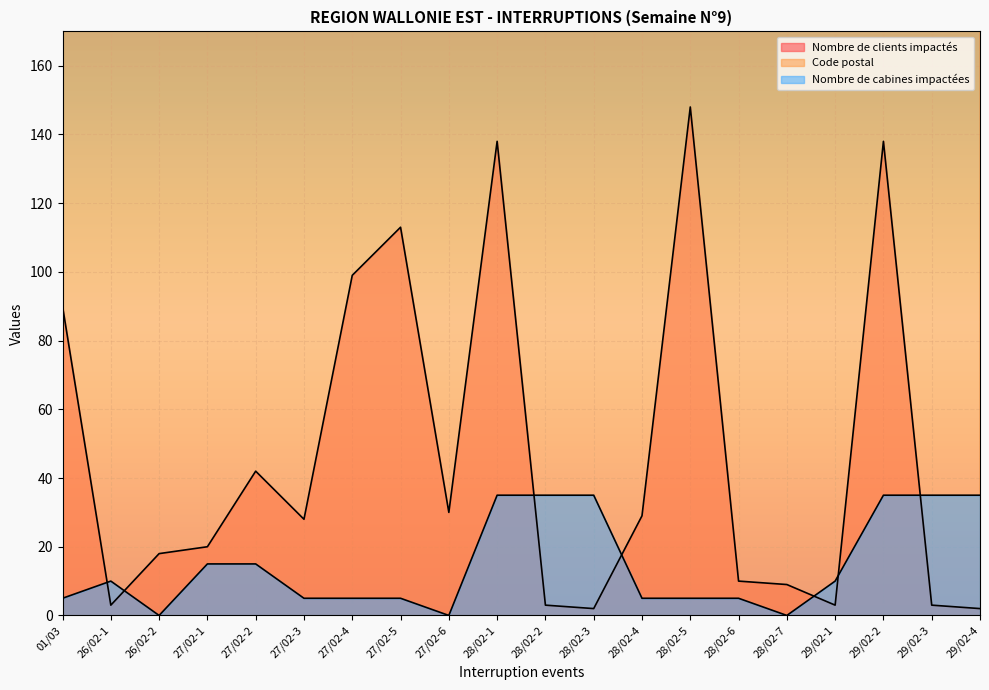

The Nombre de clients impactés series shows 63.2 at 27/02-4. True or false?

False